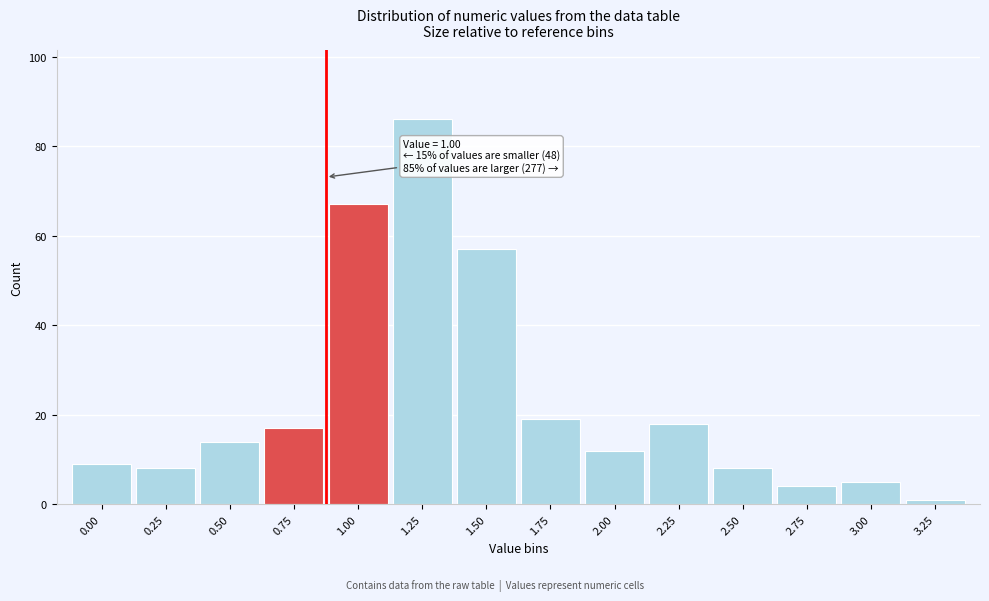

Reading right to left, list all the values displayed in this chart.

1	5	4	8	18	12	19	57	86	67	17	14	8	9